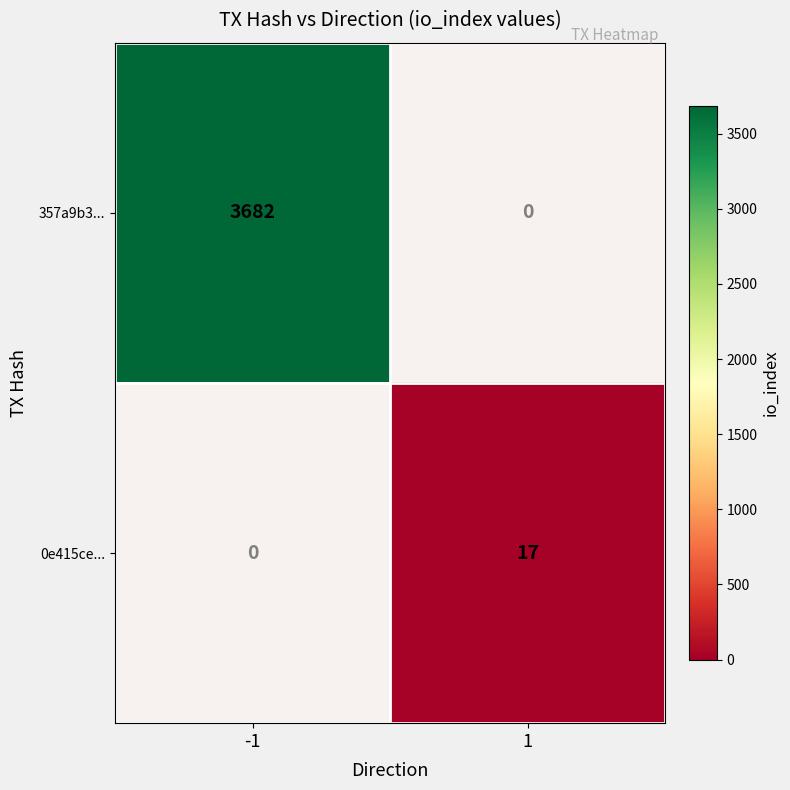

List the series in order of their peak value, highest first.

357a9b3..., 0e415ce...